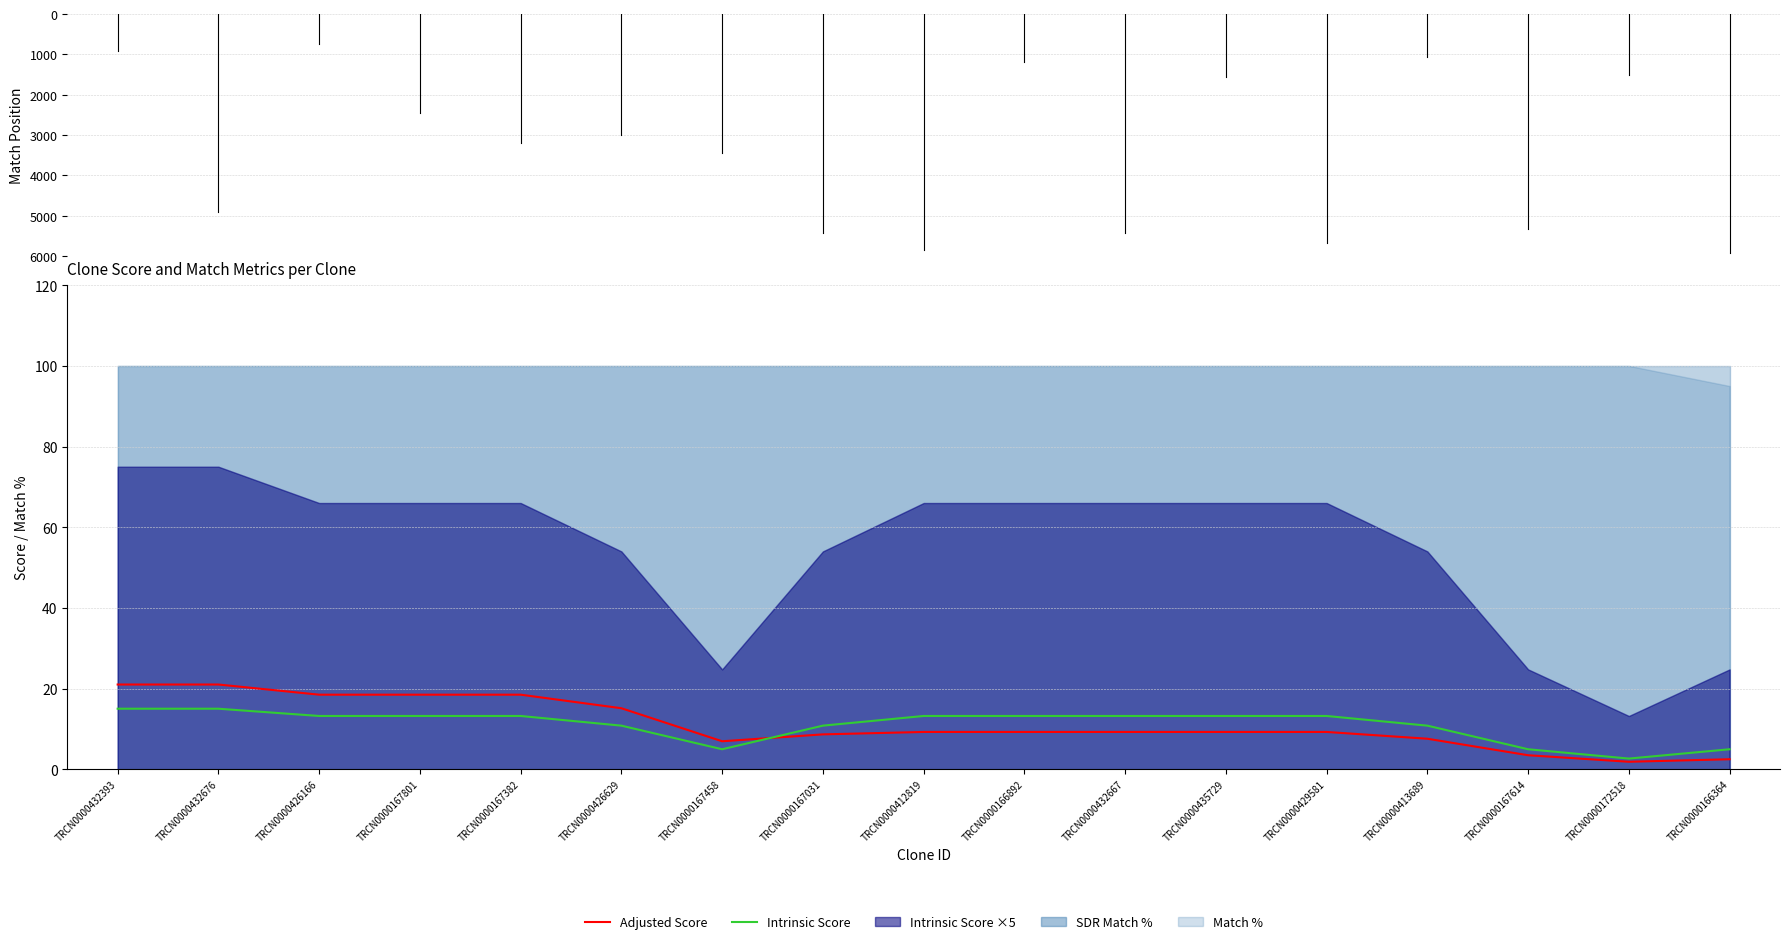

The Adjusted Score series shows 2.9 at TRCN0000172518. True or false?

False